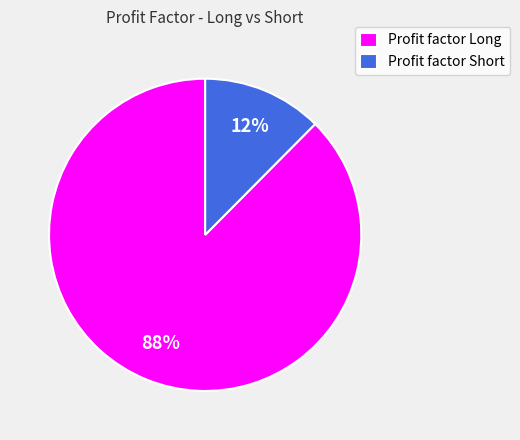

Combined, do Profit factor Long and Profit factor Short account for over 50%?

Yes